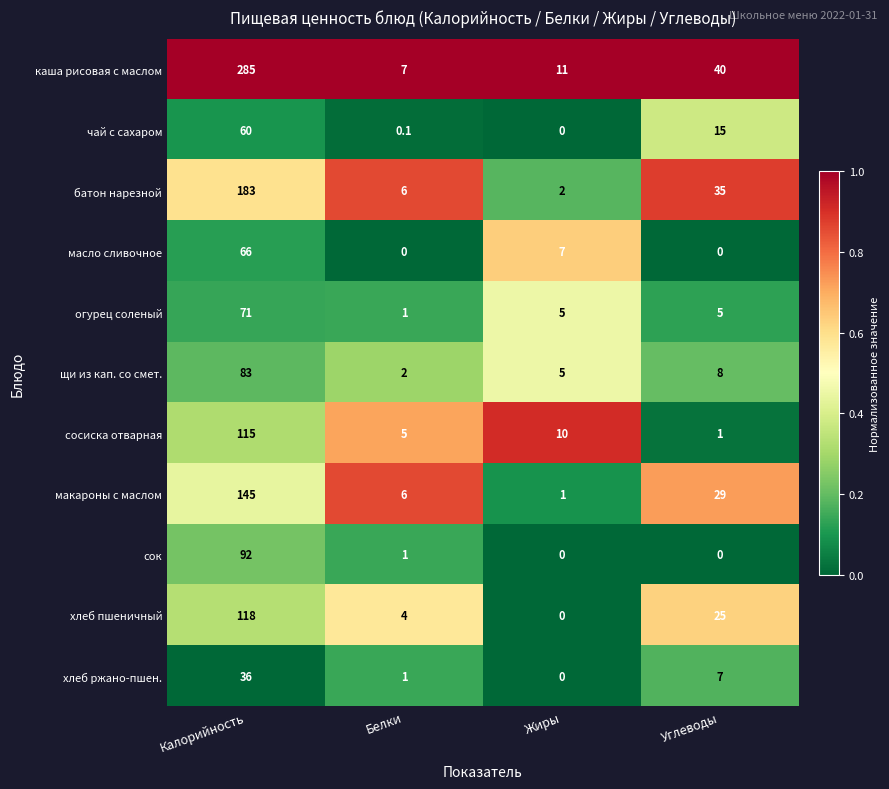

Rank the series by their maximum value, from highest to lowest.

каша рисовая с маслом, батон нарезной, макароны с маслом, хлеб пшеничный, сосиска отварная, сок, щи из кап. со смет., огурец соленый, масло сливочное, чай с сахаром, хлеб ржано-пшен.